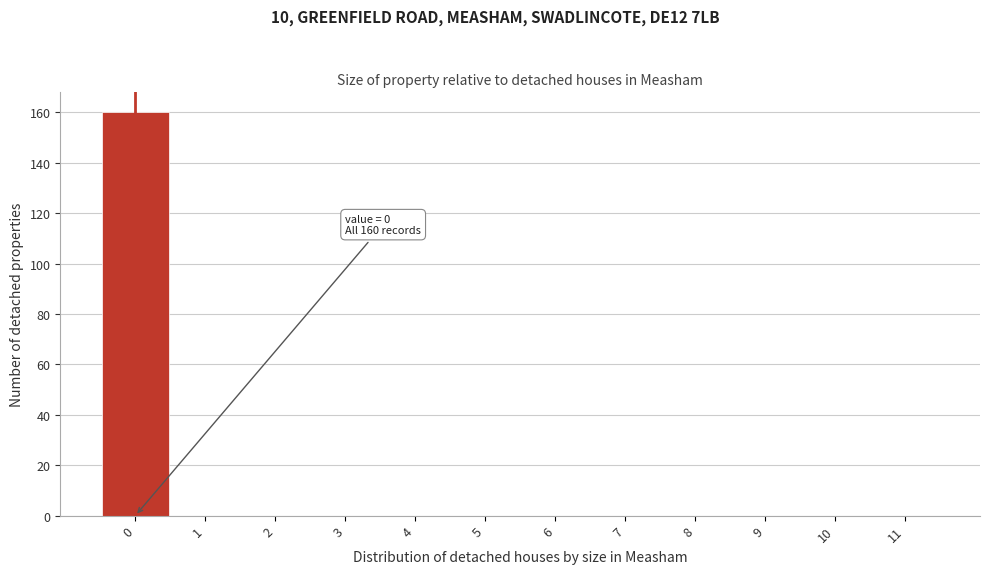

Which range on the x-axis has the tallest bar?

-0.5 to 0.5